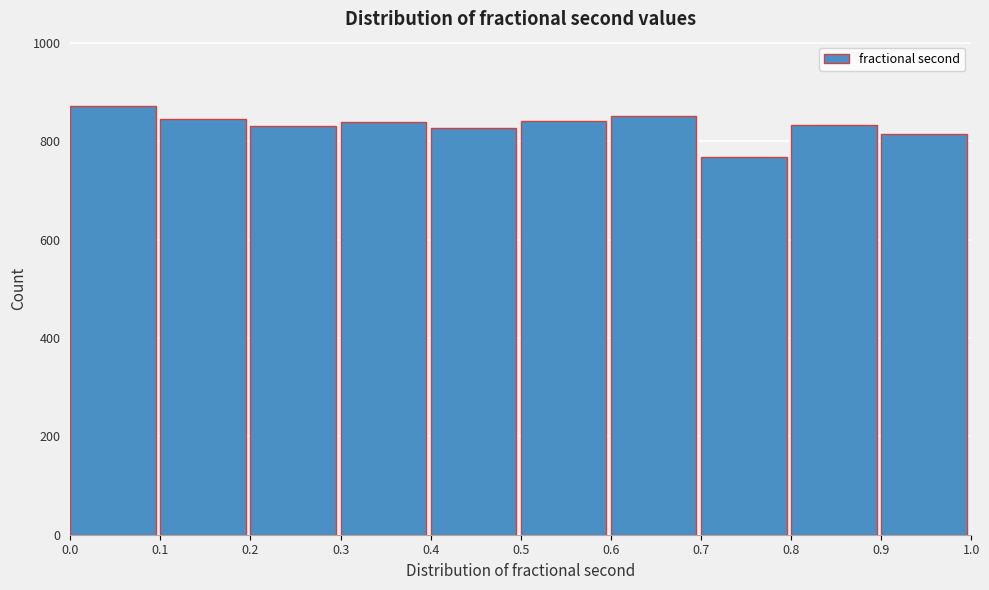

Over which range of the x-axis is the bar tallest?

0.0 to 0.1